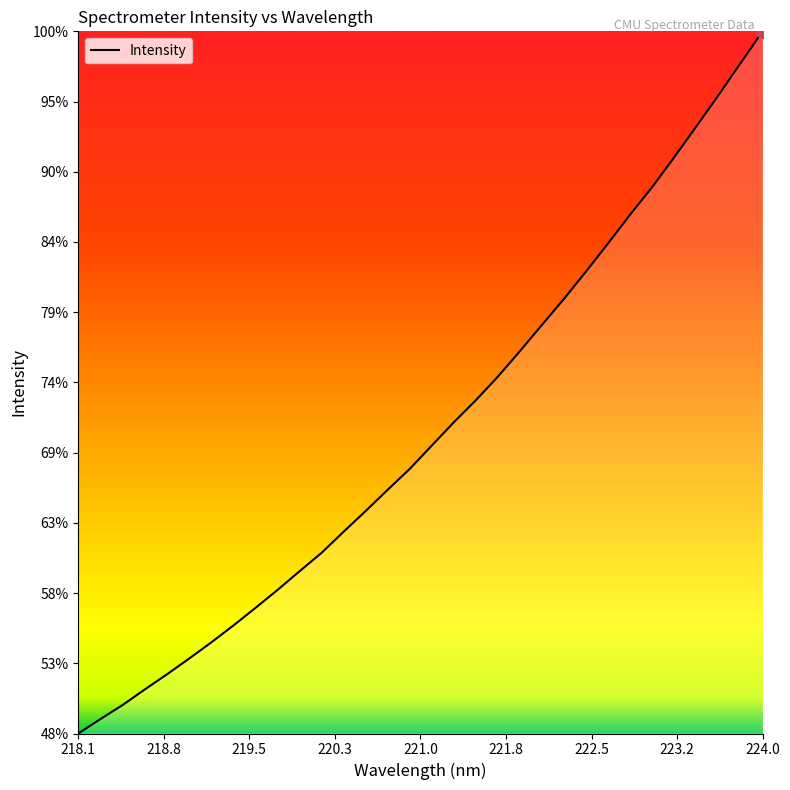

Does the chart display data point markers on the line(s)?

No